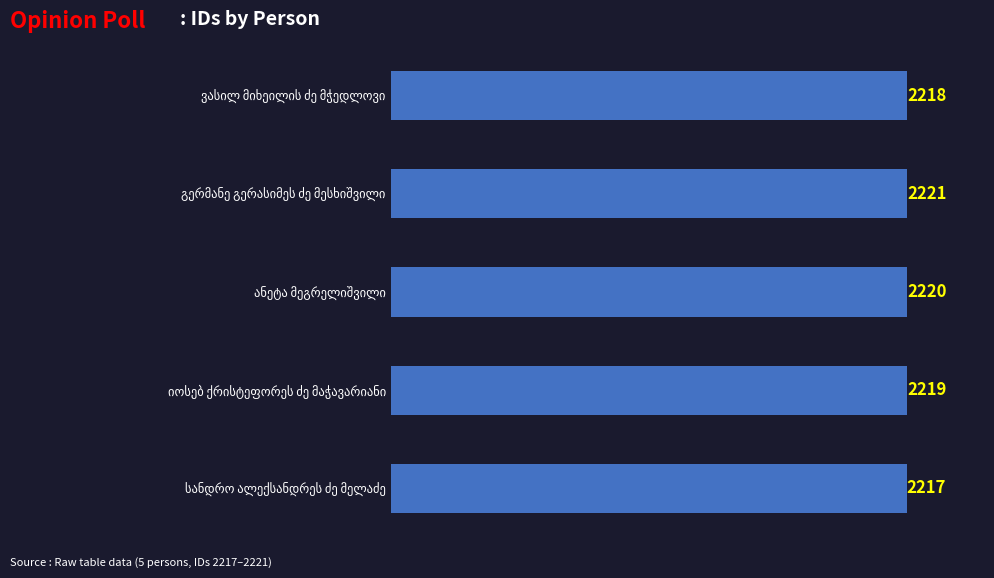

What is the difference between the maximum and minimum values?

4